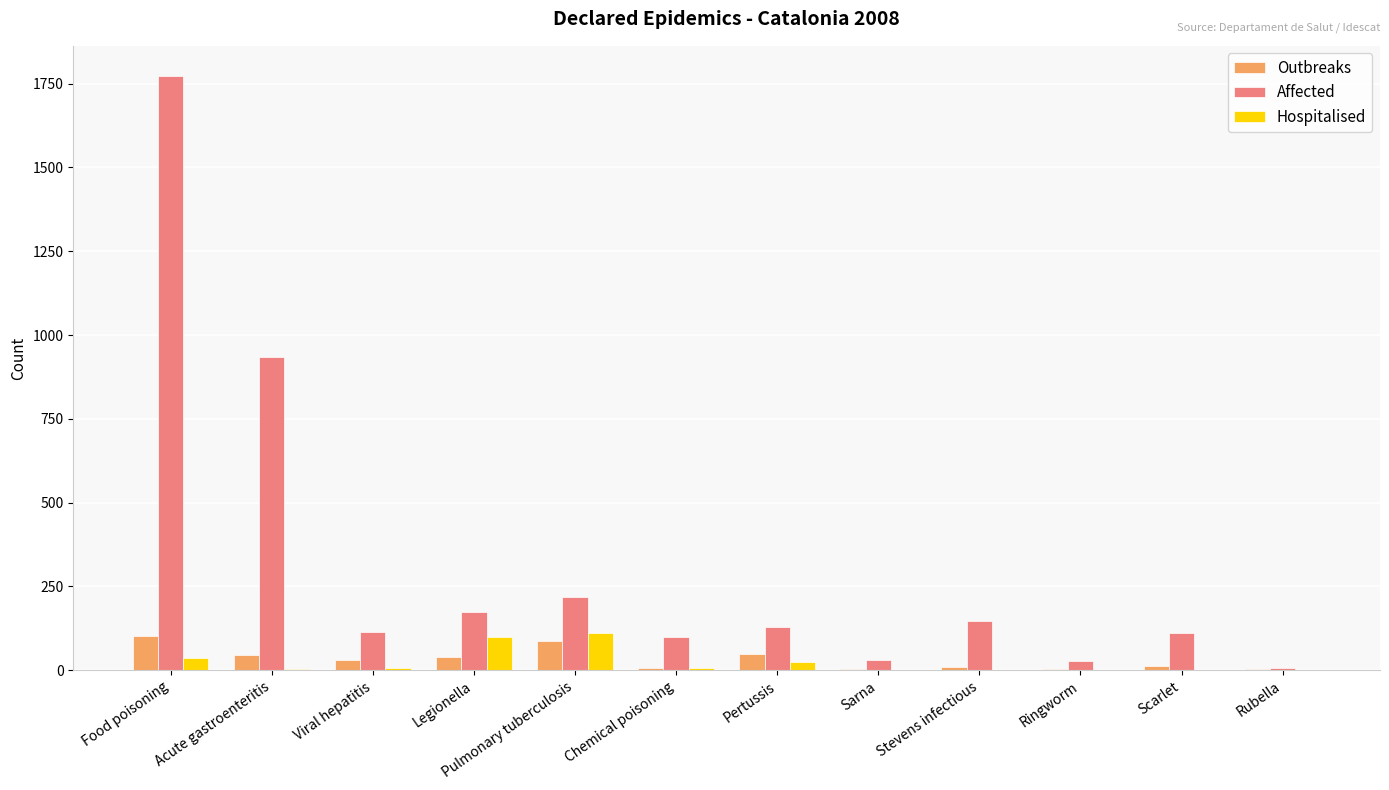

Are the bars grouped side by side (vs. stacked)?

Yes